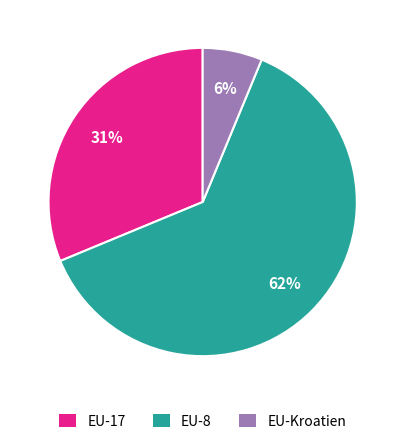

What percentage is the EU-Kroatien slice, to the nearest percent?

6%